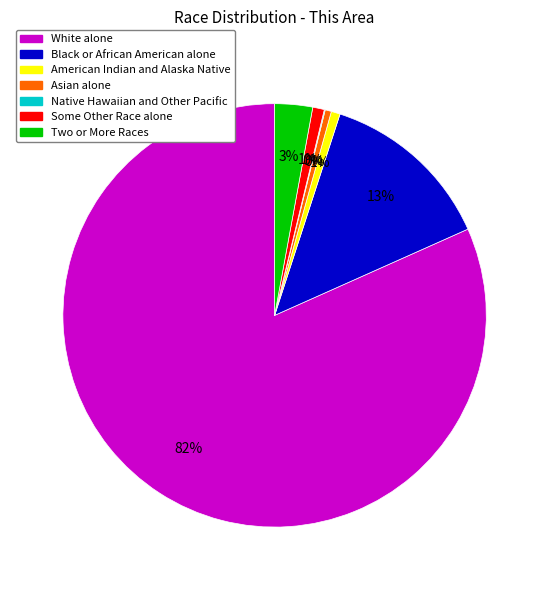

Is it true that Two or More Races is 3% of the pie?

True